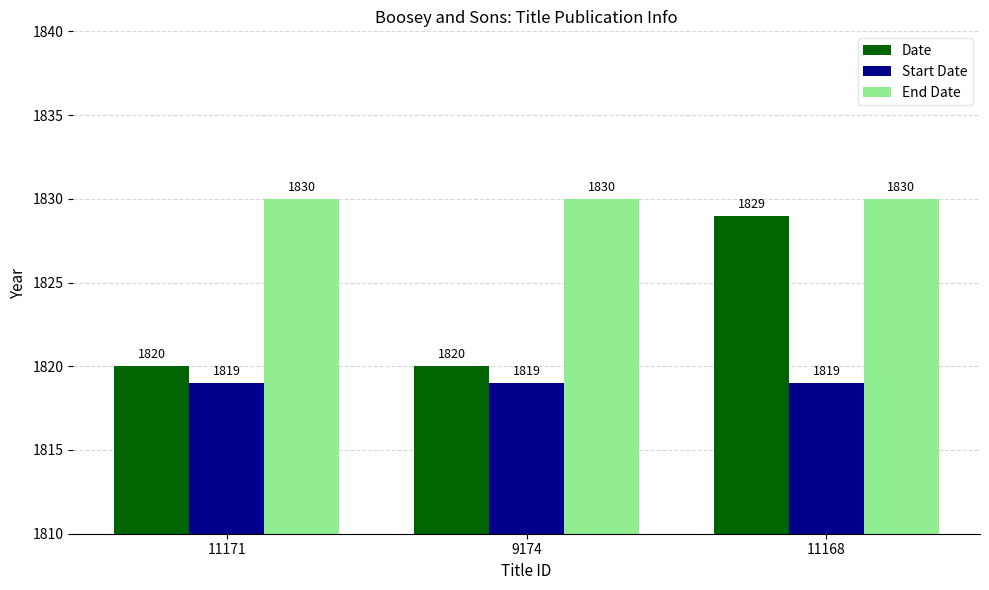

What is the greatest value displayed?

1830